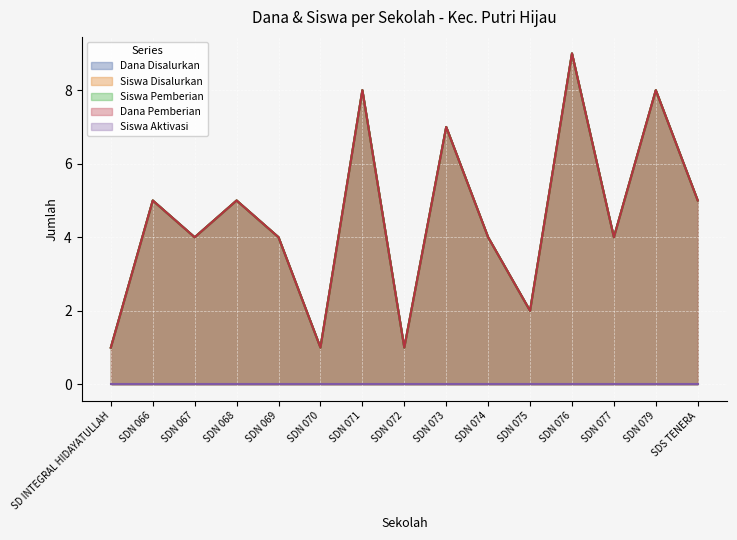

True or false: Siswa Disalurkan and Siswa Pemberian cross at least once.

False